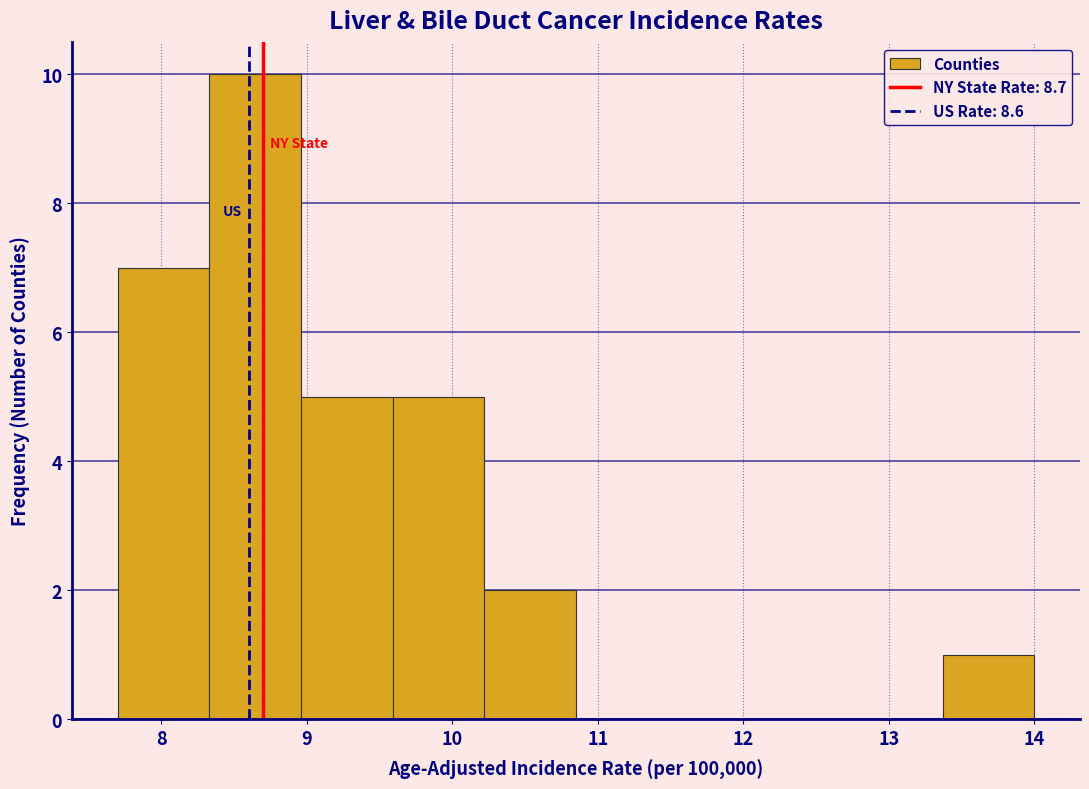

Reading left to right, transcribe this chart: for each bar, give the range it covers on the x-axis and its height. Neither the bar edges nor the heights are printed on the chart, so give them approximately, as read against the axes.

7.70 to 8.33: 7
8.33 to 8.96: 10
8.96 to 9.59: 5
9.59 to 10.22: 5
10.22 to 10.85: 2
10.85 to 11.48: 0
11.48 to 12.11: 0
12.11 to 12.74: 0
12.74 to 13.37: 0
13.37 to 14.00: 1